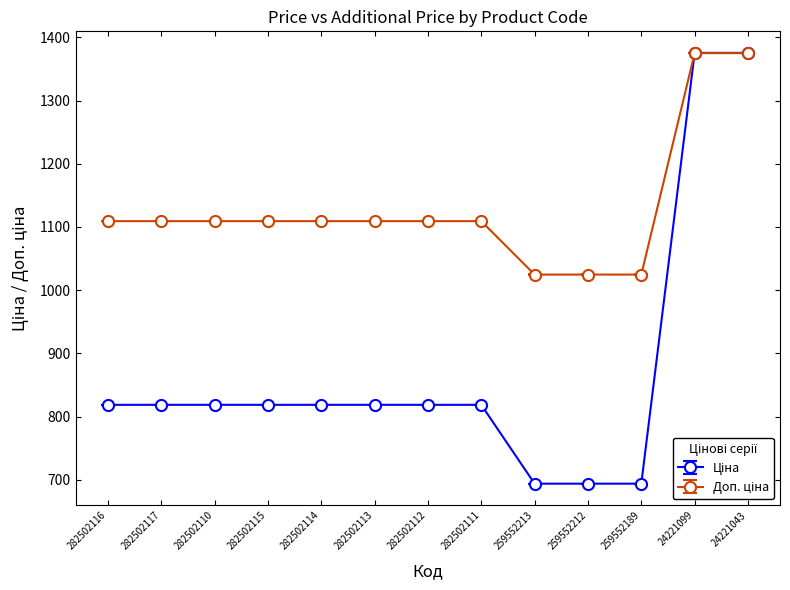

How many distinct data groups are displayed?

2